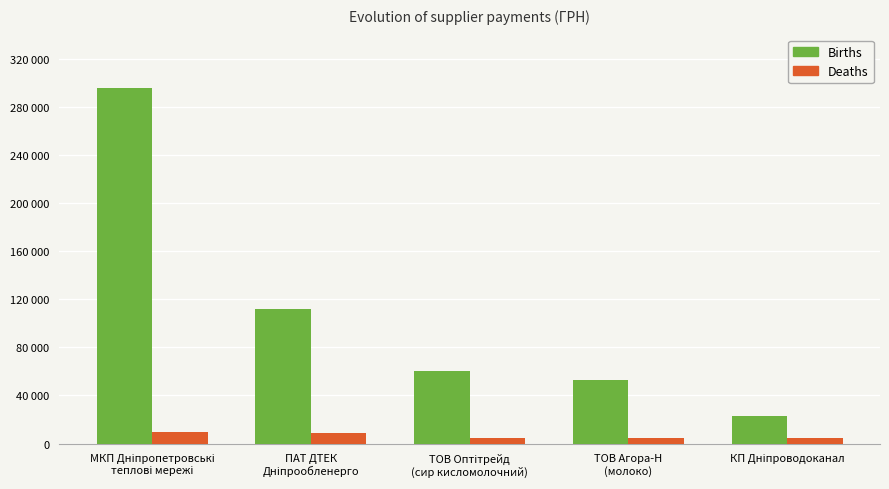

Are the bars horizontal?

No